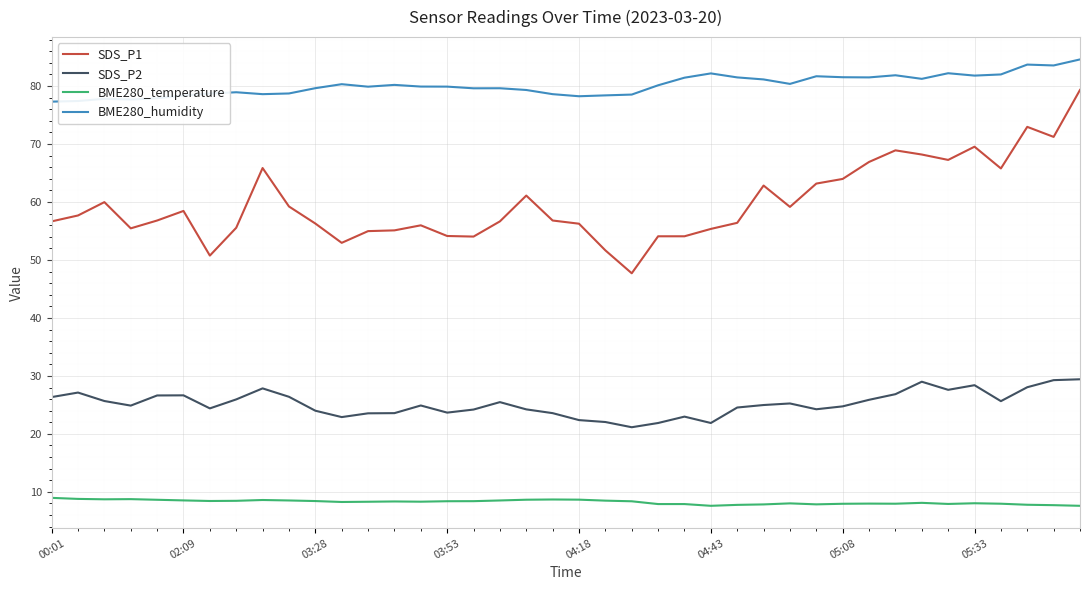

True or false: BME280_temperature and SDS_P2 cross at least once.

False